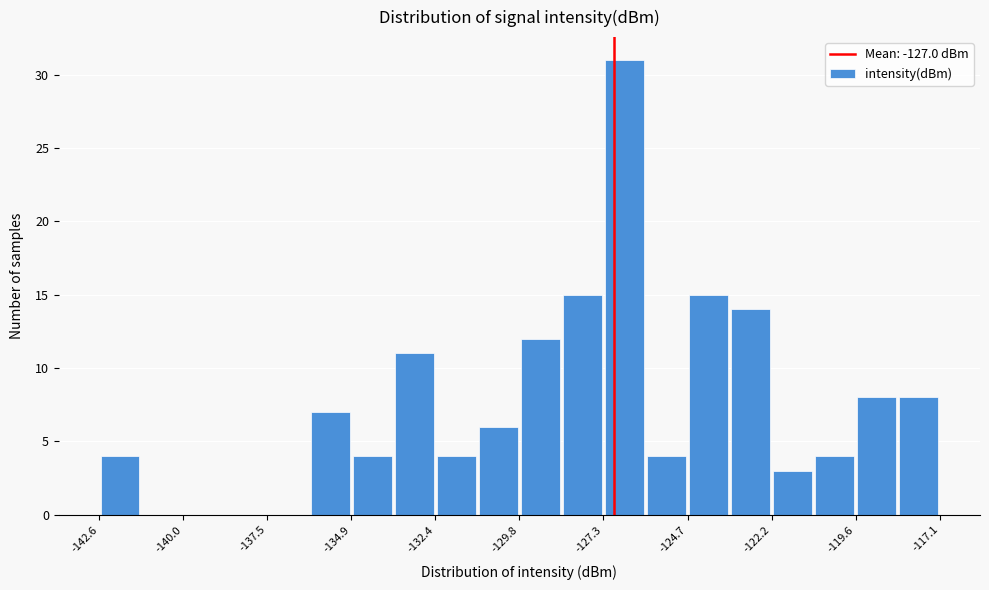

Read against the x-axis, roughly where is the centre of the tallest bar?

-126.5